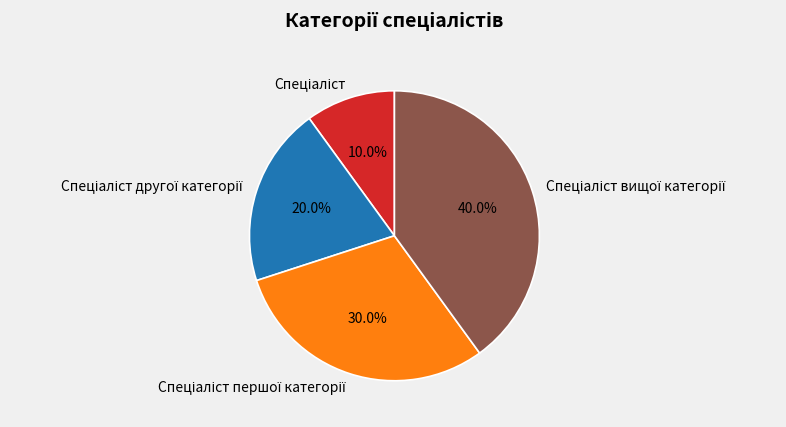

Is there a majority slice in this chart?

No